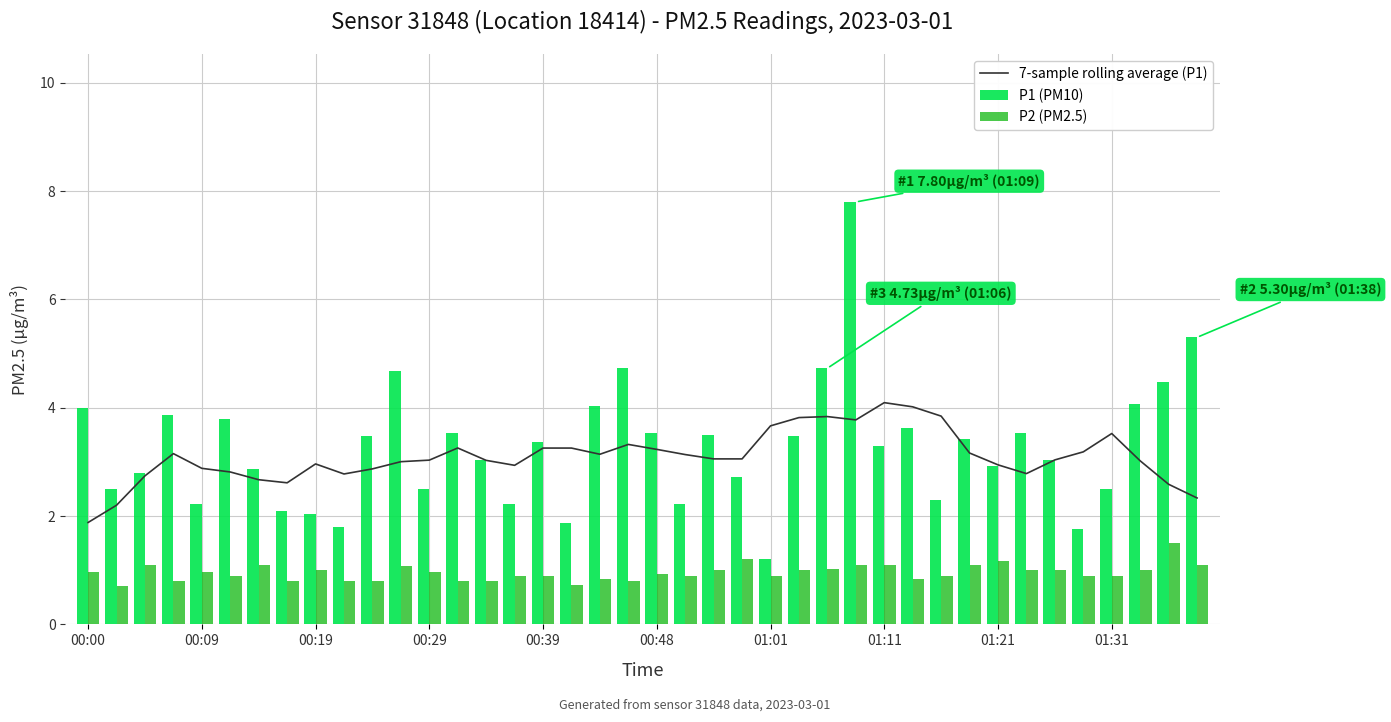

What are all the series names shown in the legend?

7-sample rolling average (P1), P1 (PM10), P2 (PM2.5)